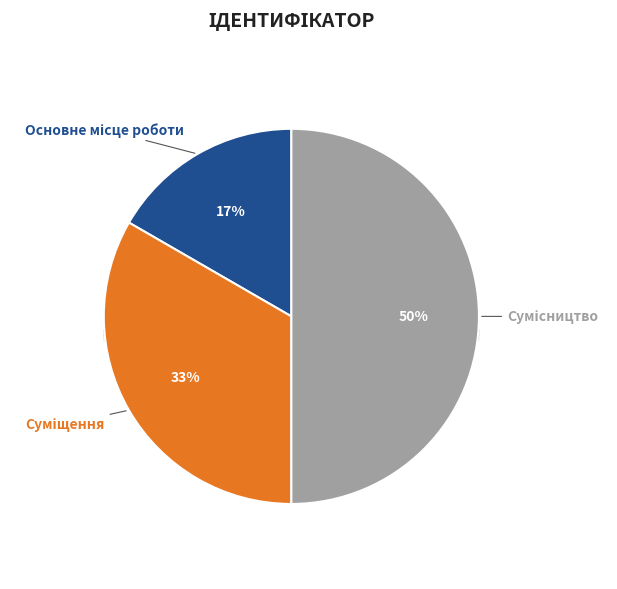

Is the sum of Сумісництво and Основне місце роботи greater than half?

Yes